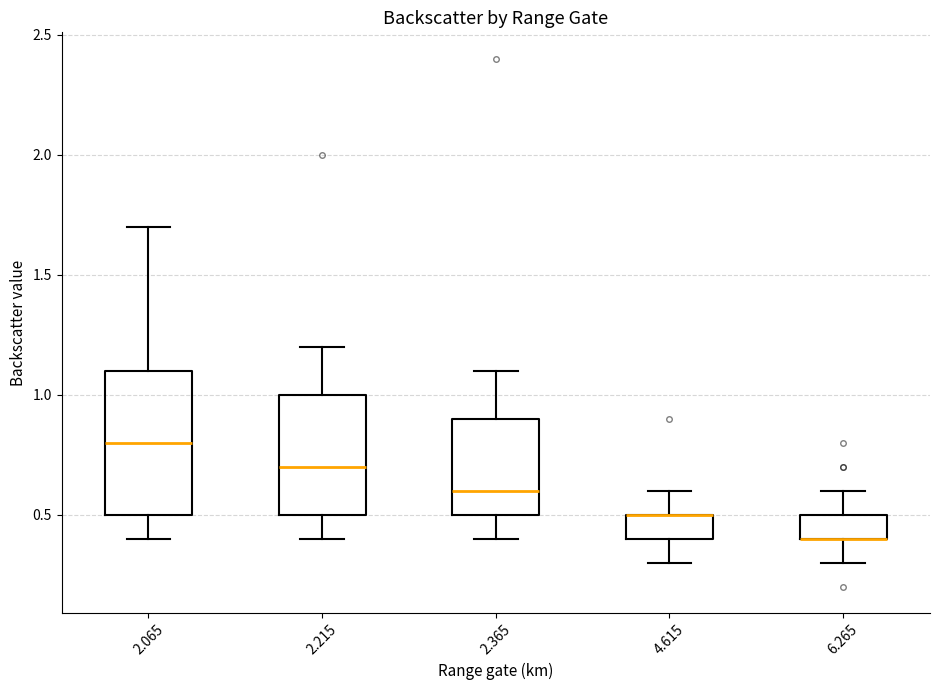

Reading left to right, read every box against the y-axis: the position of its median line, the range the box covers, and the ends of its whiskers. The values are not printed on the chart, so give them approximately, as read against the axis.

2.065: median 0.8, box 0.5 to 1.1, whiskers 0.4 to 1.7
2.215: median 0.7, box 0.5 to 1.0, whiskers 0.4 to 1.2
2.365: median 0.6, box 0.5 to 0.9, whiskers 0.4 to 1.1
4.615: median 0.5 (drawn on the box's upper edge), box 0.4 to 0.5, whiskers 0.3 to 0.6
6.265: median 0.4 (drawn on the box's lower edge), box 0.4 to 0.5, whiskers 0.3 to 0.6